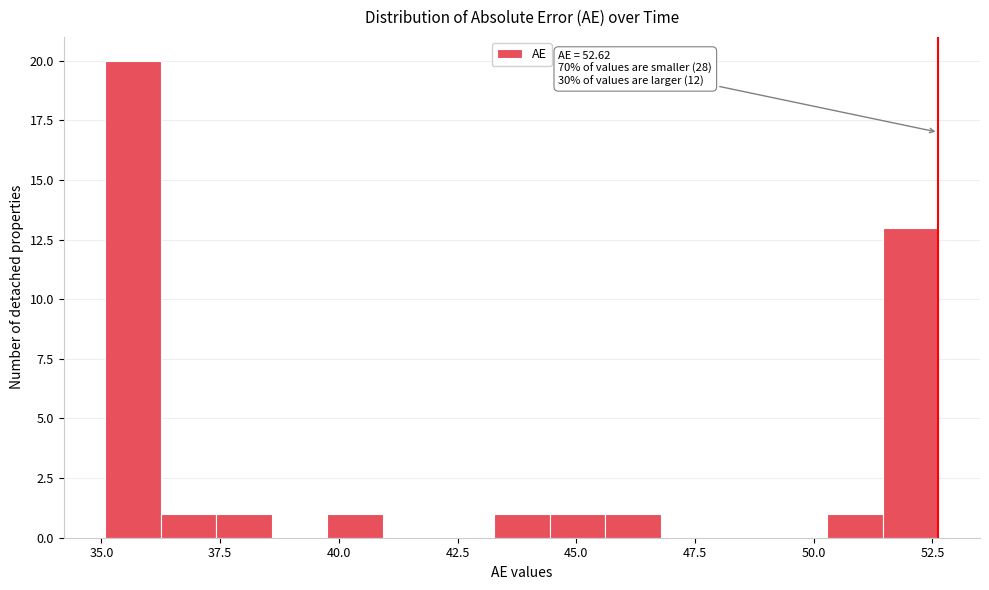

Read against the x-axis, roughly where is the centre of the tallest bar?

35.5